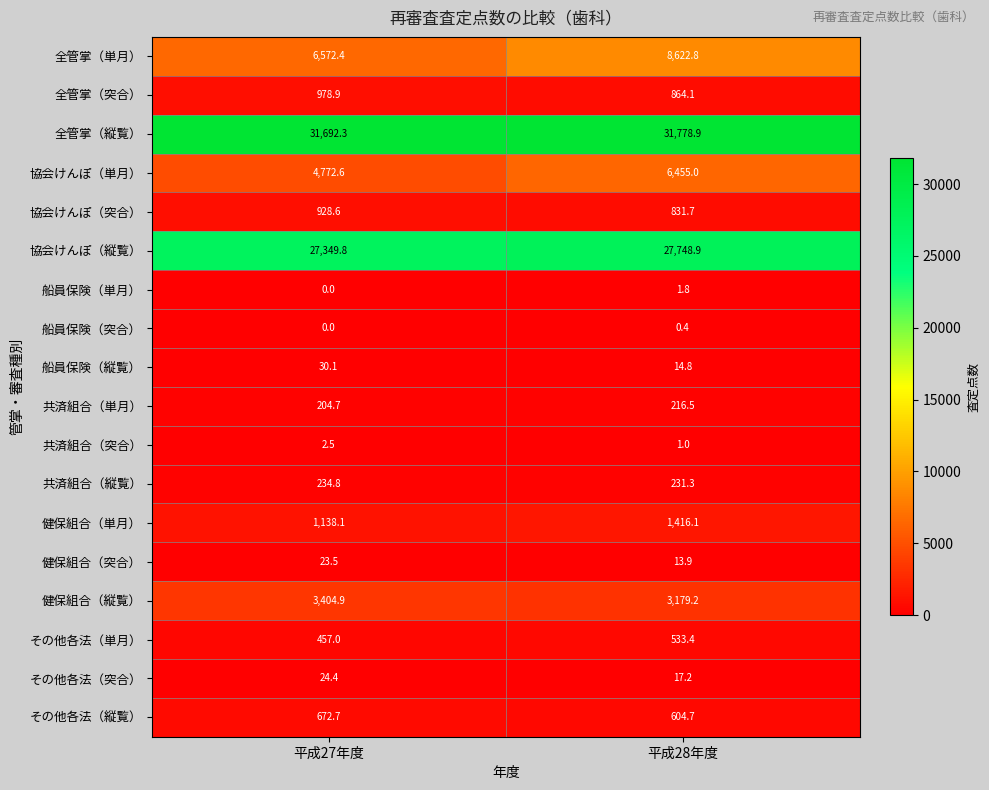

What is the difference between the maximum and minimum values in the 船員保険（突合） series?

0.4